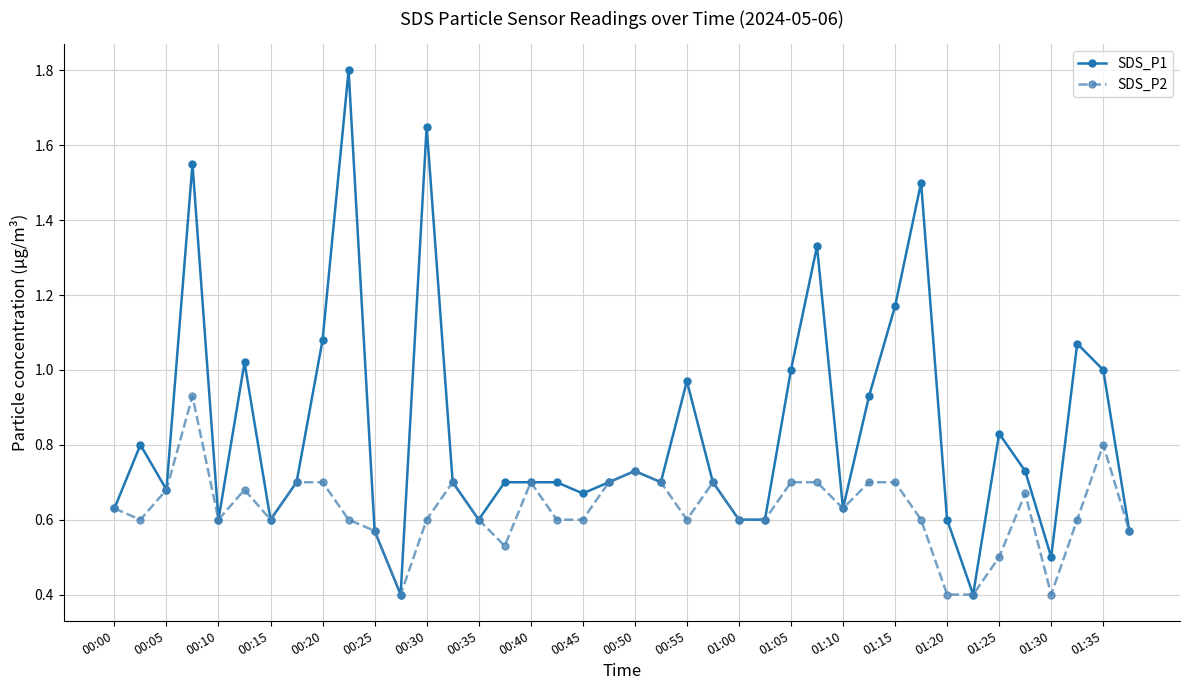

List the series in order of their peak value, highest first.

SDS_P1, SDS_P2